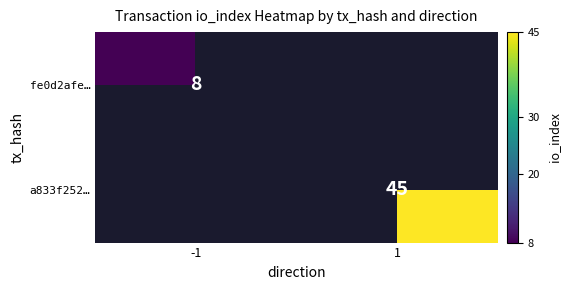

Is it true that a833f252… equals 45 at 1?

True